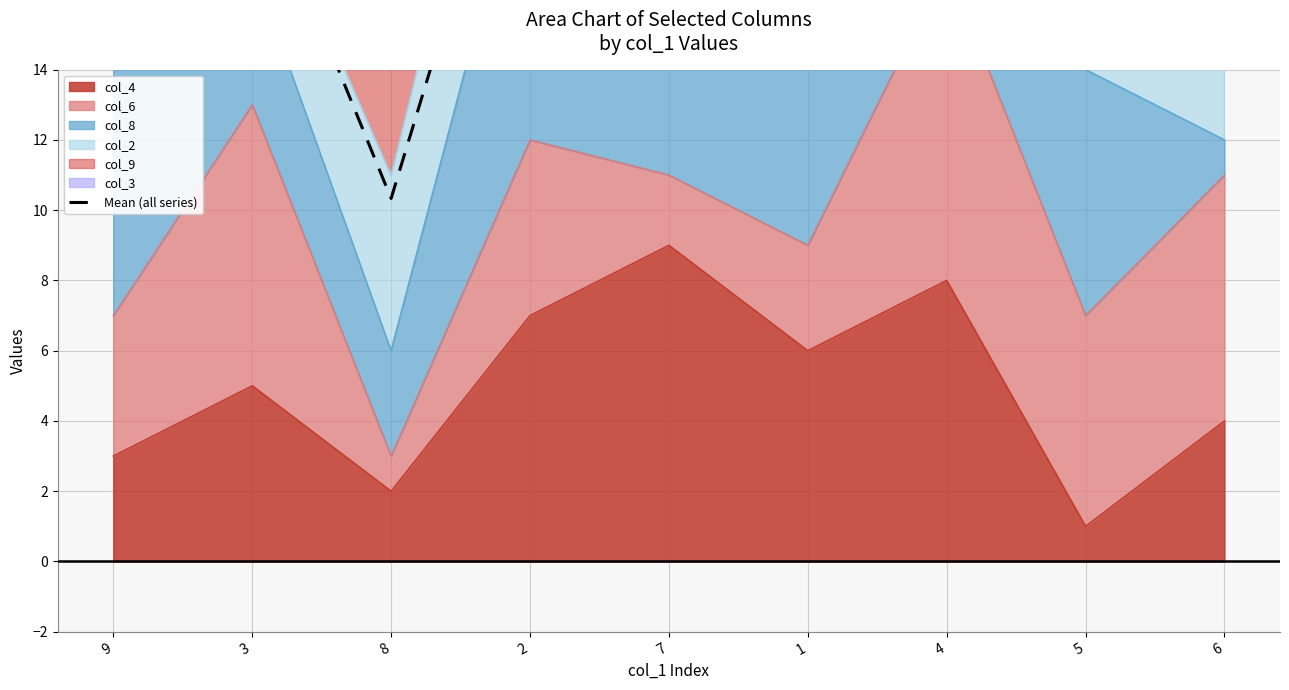

What is the maximum value shown in the chart?

23.3